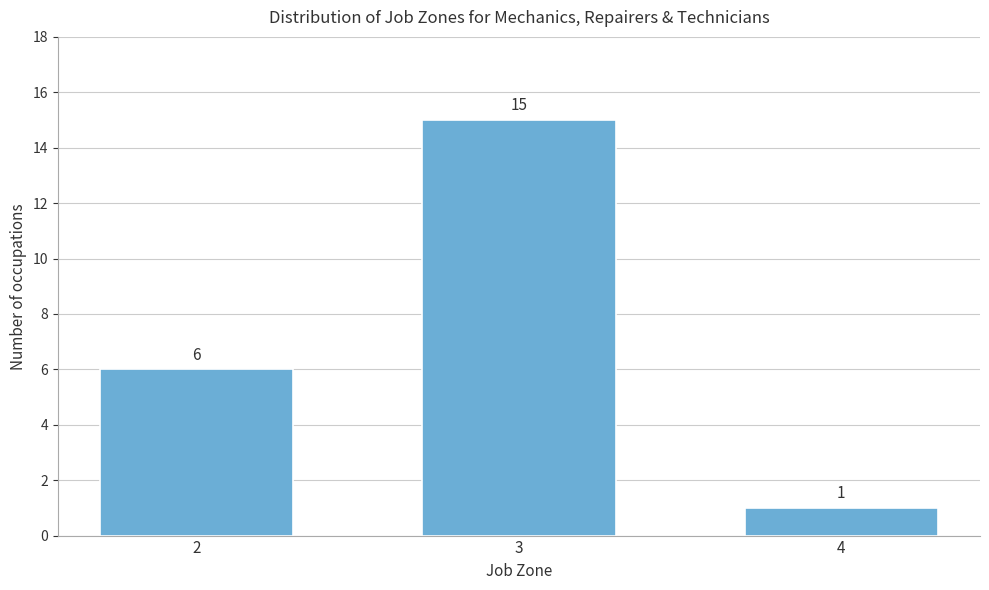

Reading right to left, extract all data points from this chart.

4=1	3=15	2=6